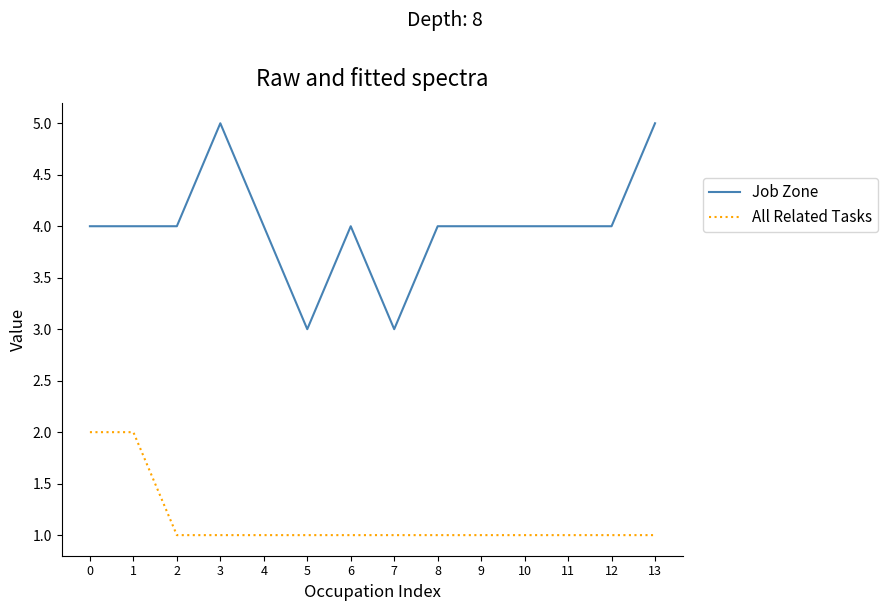

How many series are shown in this chart?

2